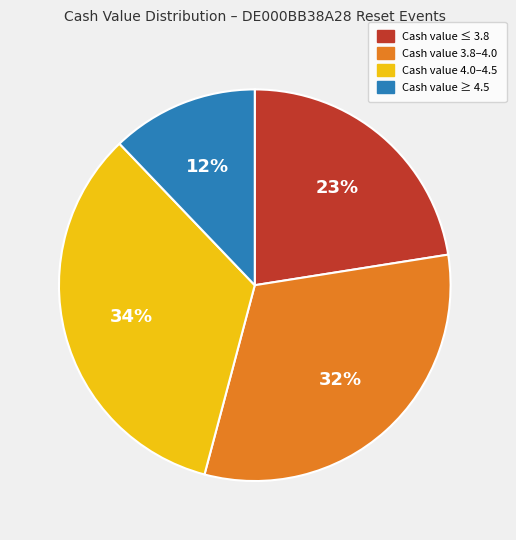

How many segments does this pie chart have?

4